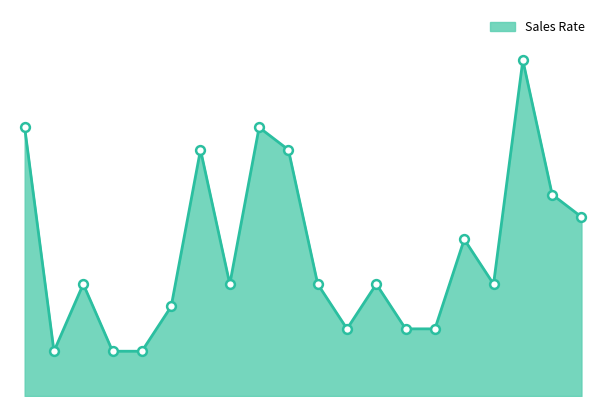

How many lines are shown in the chart?

1